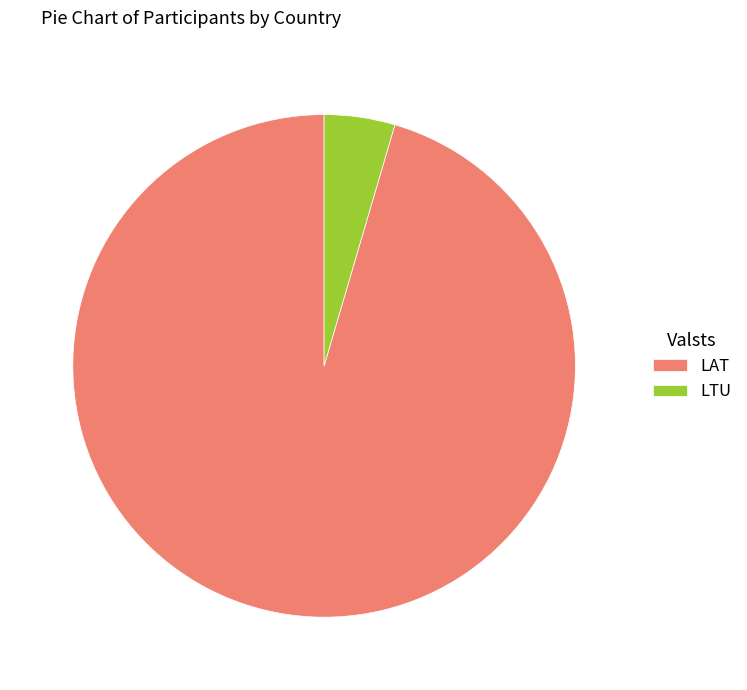

Is it true that LTU is 5% of the pie?

True